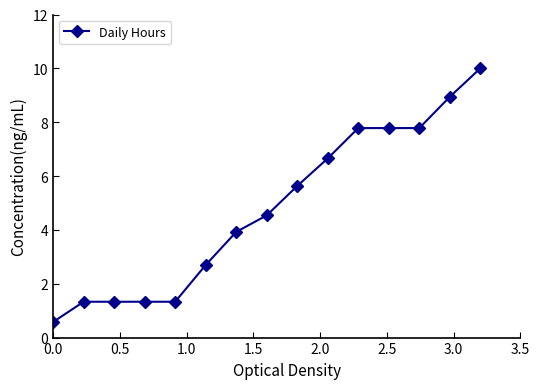

Count the number of data series in this chart.

1